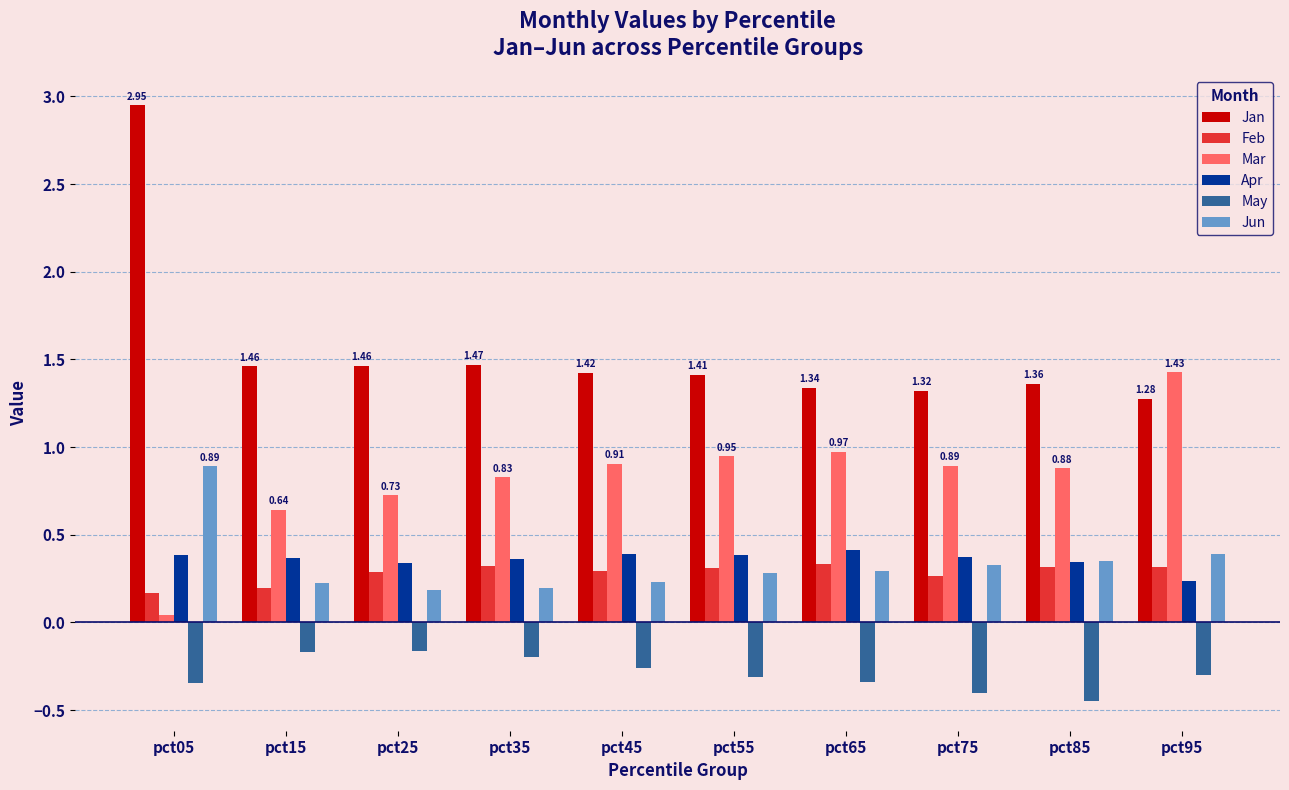

Read the Jun value at pct15.

0.2